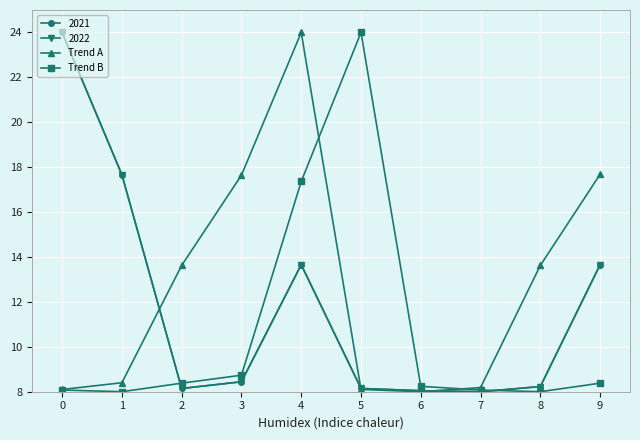

Is the value of Trend B at 8 greater than the value of 2021 at 1?

No